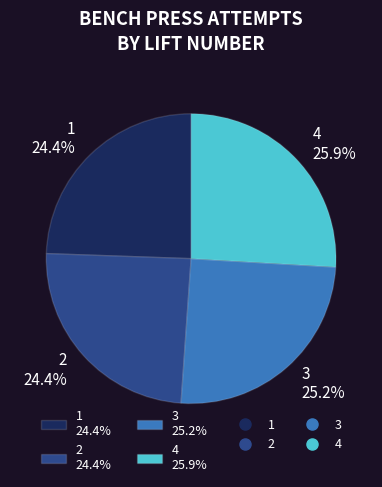

Is there a majority slice in this chart?

No